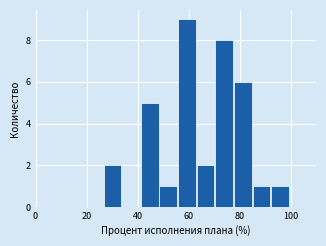

Around what value on the x-axis is the tallest bar? Give the approximate position of its centre, as read against the axis.

60